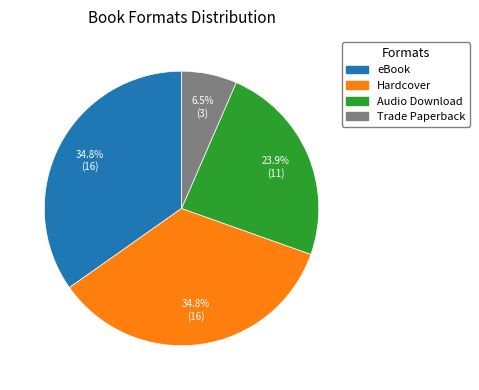

To the nearest percent, what is the combined percentage of Trade Paperback and Hardcover?

41%